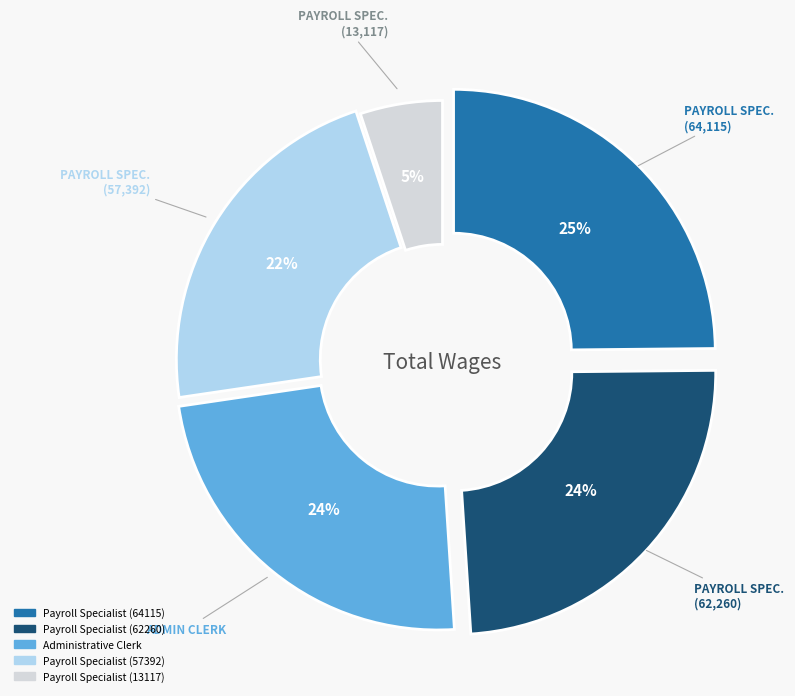

Is there a majority slice in this chart?

No